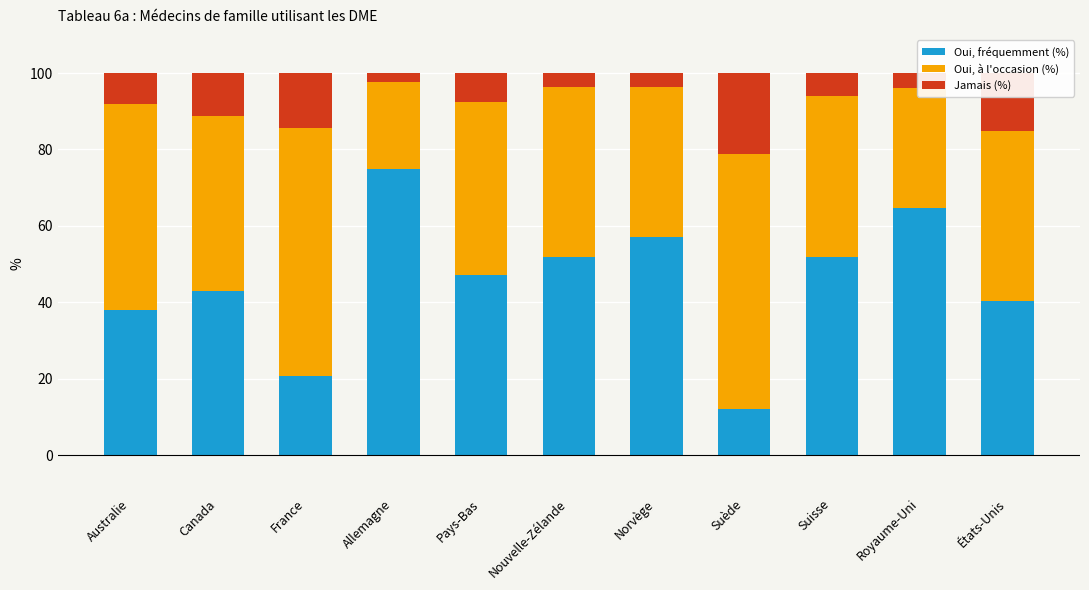

How many data points in Oui, fréquemment (%) are less than 47?

5